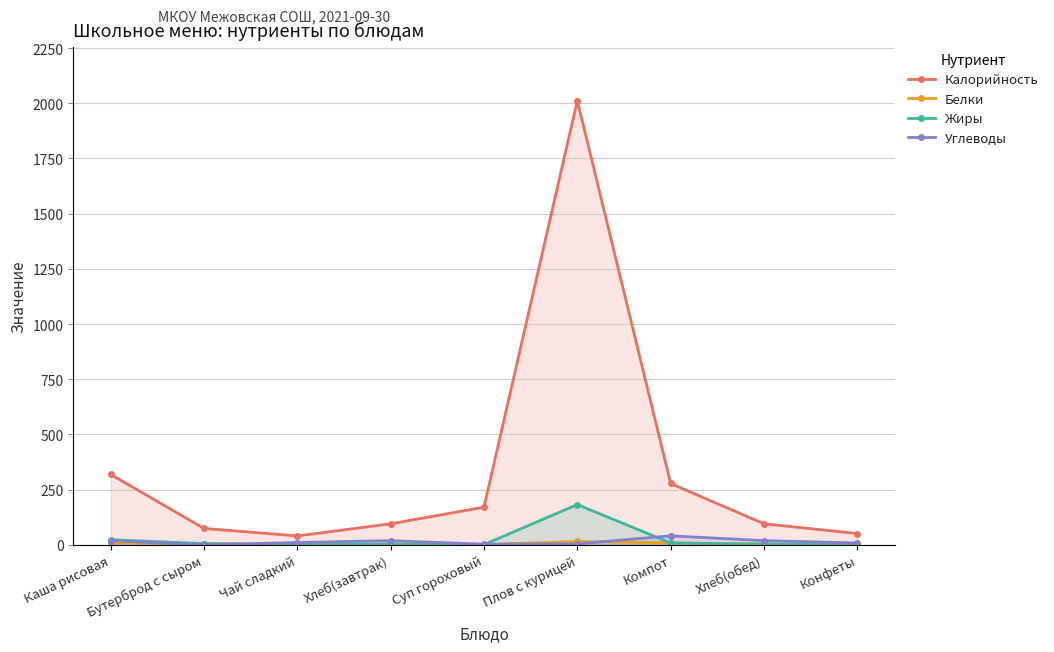

List the labels in order of Белки value, smallest first.

Чай сладкий, Конфеты, Суп гороховый, Хлеб(завтрак), Хлеб(обед), Бутерброд с сыром, Компот, Каша рисовая, Плов с курицей